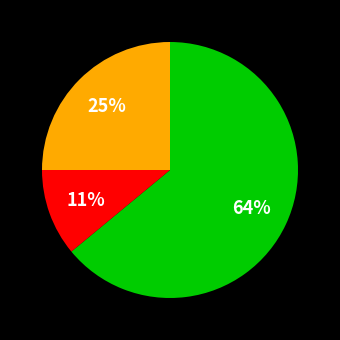

Does any single category account for the majority?

Yes